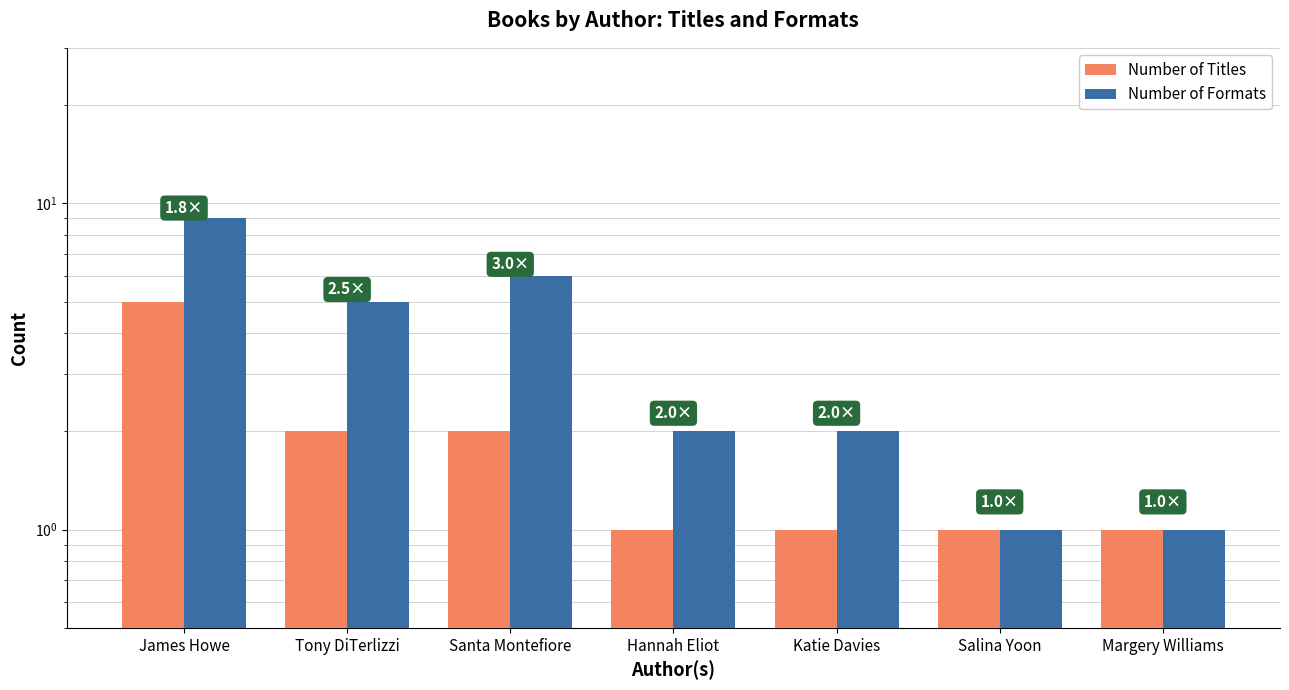

Between Salina Yoon and Santa Montefiore, which is larger?

Santa Montefiore